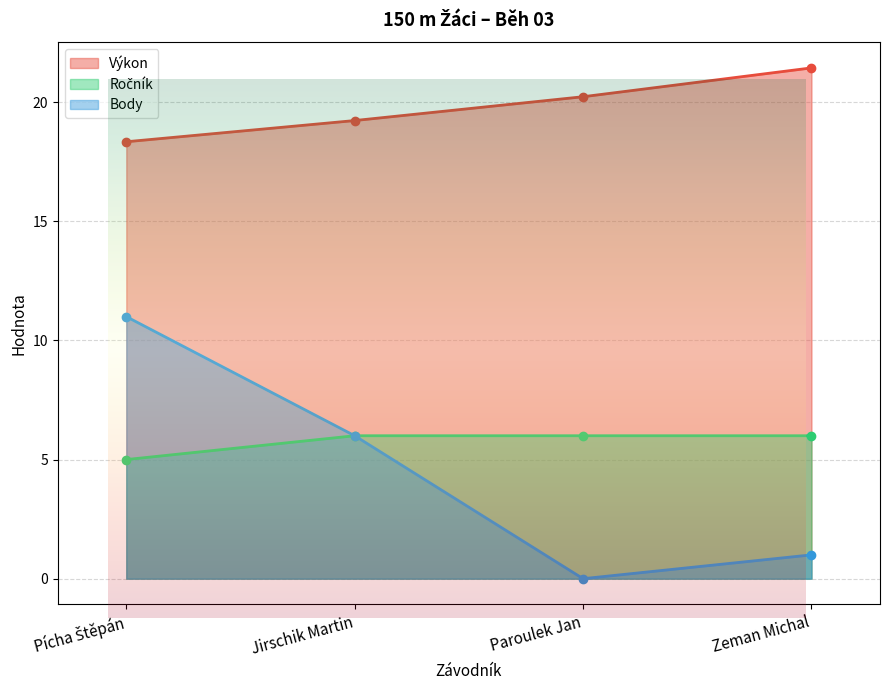

Count the number of data series in this chart.

3